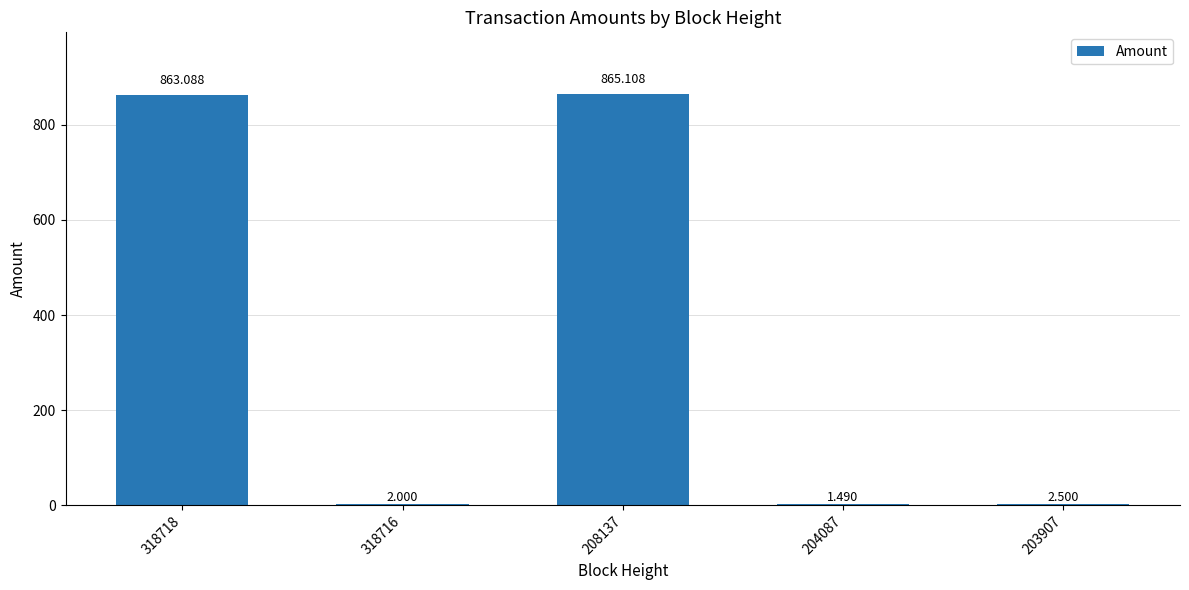

What is the ratio of the value at 203907 to the value at 204087?

1.7